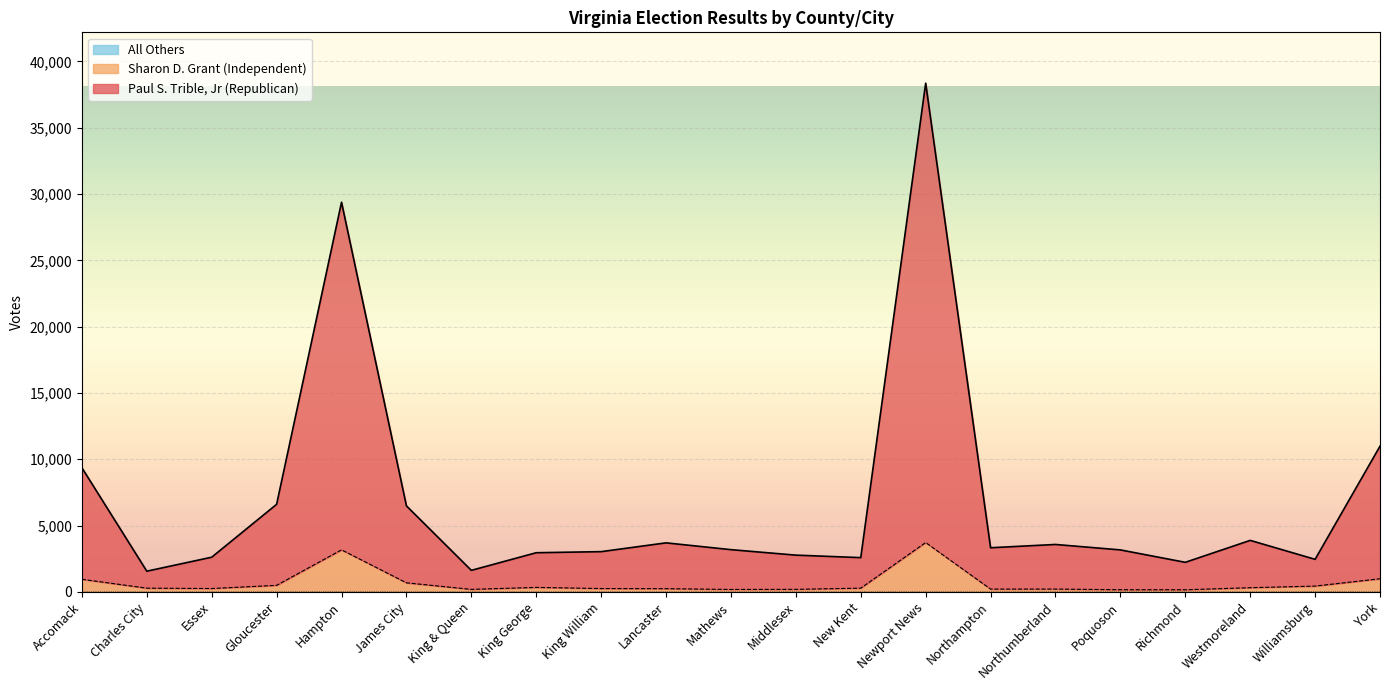

At how many categories does at least one series exceed 5459?

6